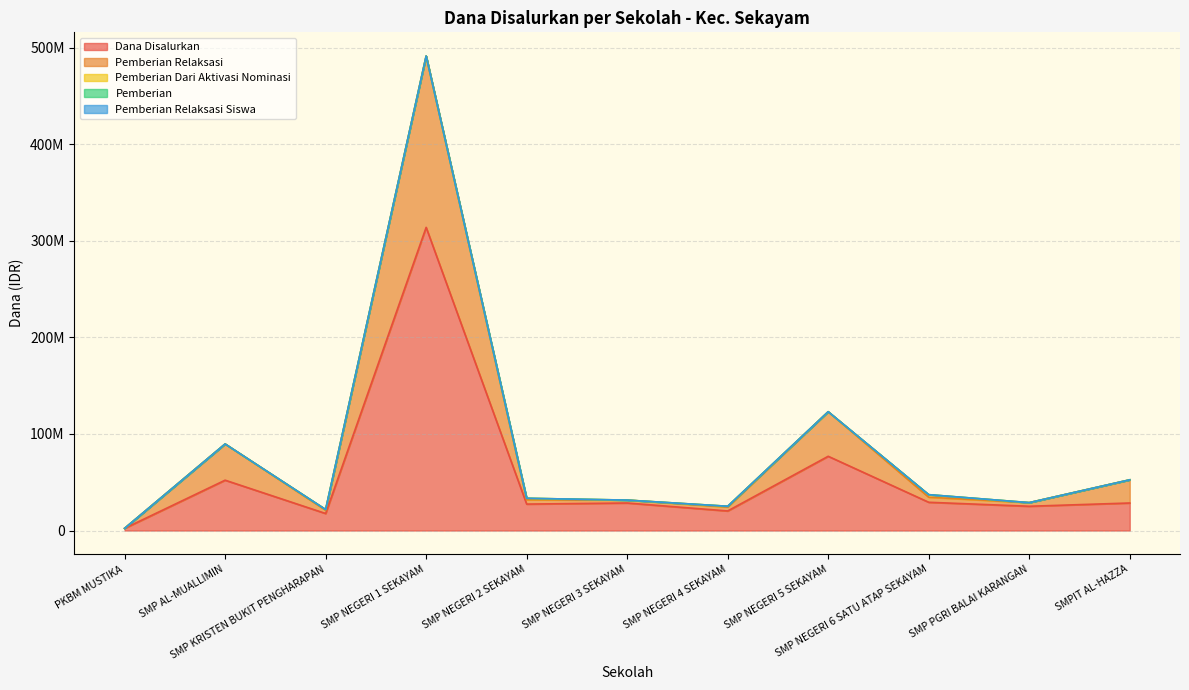

Reading left to right, what are all the values shown in this chart?

Pemberian Relaksasi: PKBM MUSTIKA=2250000	SMP AL-MUALLIMIN=89625000	SMP KRISTEN BUKIT PENGHARAPAN=21000000	SMP NEGERI 1 SEKAYAM=491250000	SMP NEGERI 2 SEKAYAM=31875000	SMP NEGERI 3 SEKAYAM=31500000	SMP NEGERI 4 SEKAYAM=24375000	SMP NEGERI 5 SEKAYAM=123000000	SMP NEGERI 6 SATU ATAP SEKAYAM=34500000	SMP PGRI BALAI KARANGAN=28875000	SMPIT AL-HAZZA=52500000
Disalurkan: PKBM MUSTIKA=2250000	SMP AL-MUALLIMIN=52125000	SMP KRISTEN BUKIT PENGHARAPAN=17625000	SMP NEGERI 1 SEKAYAM=313875000	SMP NEGERI 2 SEKAYAM=27375000	SMP NEGERI 3 SEKAYAM=28500000	SMP NEGERI 4 SEKAYAM=20250000	SMP NEGERI 5 SEKAYAM=76875000	SMP NEGERI 6 SATU ATAP SEKAYAM=29250000	SMP PGRI BALAI KARANGAN=25125000	SMPIT AL-HAZZA=28500000
Pemberian Relaksasi Siswa: PKBM MUSTIKA=2250000	SMP AL-MUALLIMIN=89625000	SMP KRISTEN BUKIT PENGHARAPAN=21750000	SMP NEGERI 1 SEKAYAM=491250000	SMP NEGERI 2 SEKAYAM=33375000	SMP NEGERI 3 SEKAYAM=31500000	SMP NEGERI 4 SEKAYAM=25125000	SMP NEGERI 5 SEKAYAM=123000000	SMP NEGERI 6 SATU ATAP SEKAYAM=37125000	SMP PGRI BALAI KARANGAN=28875000	SMPIT AL-HAZZA=52500000